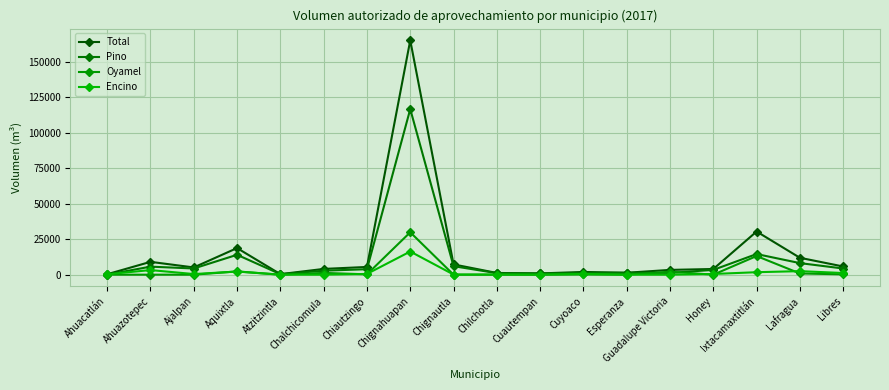

Where does the Total series first go above 5099?

Ahuazotepec